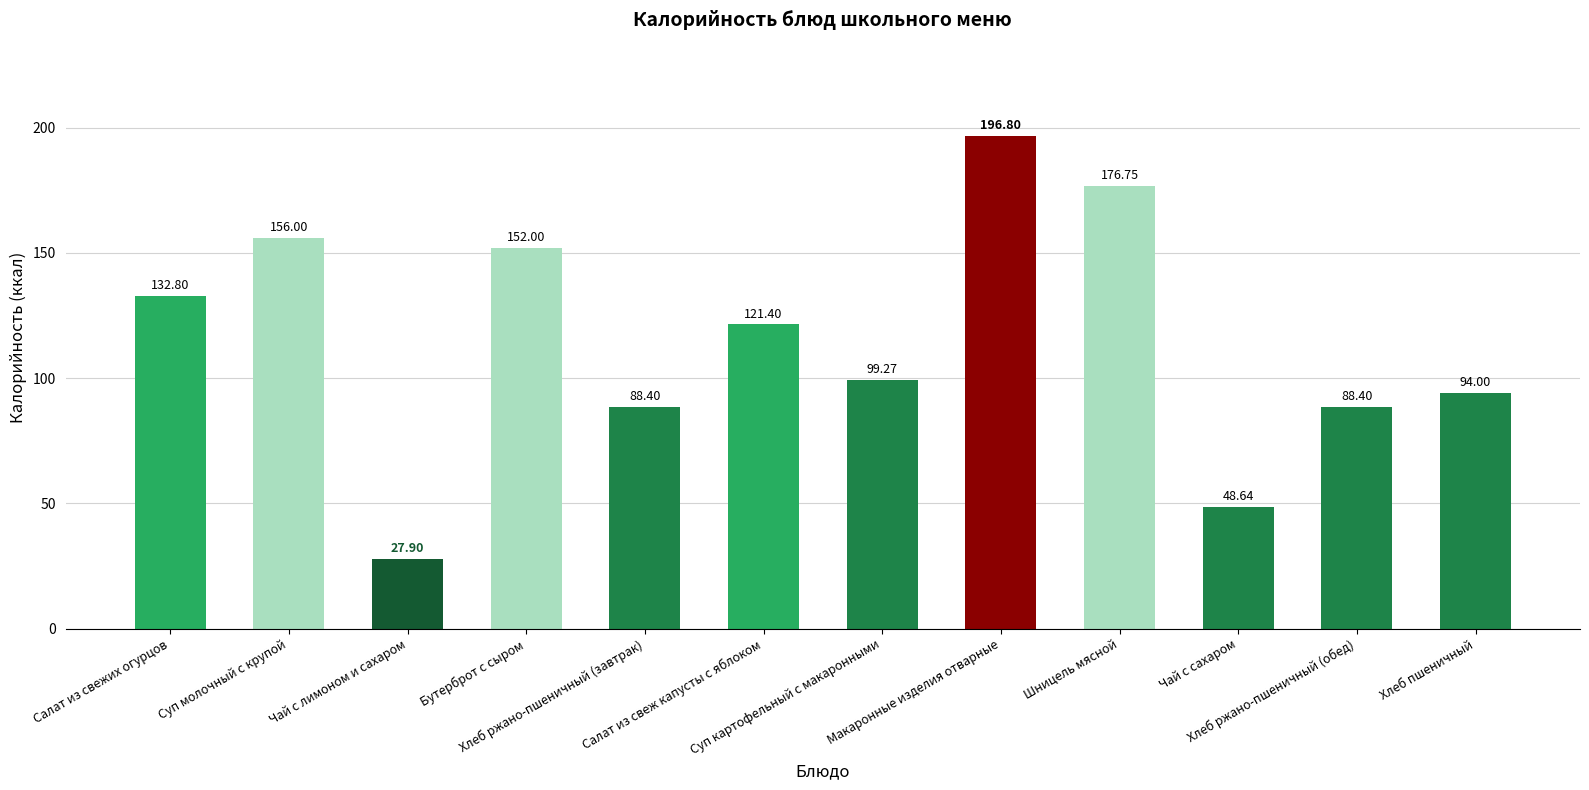

How many categories are shown in the chart?

12